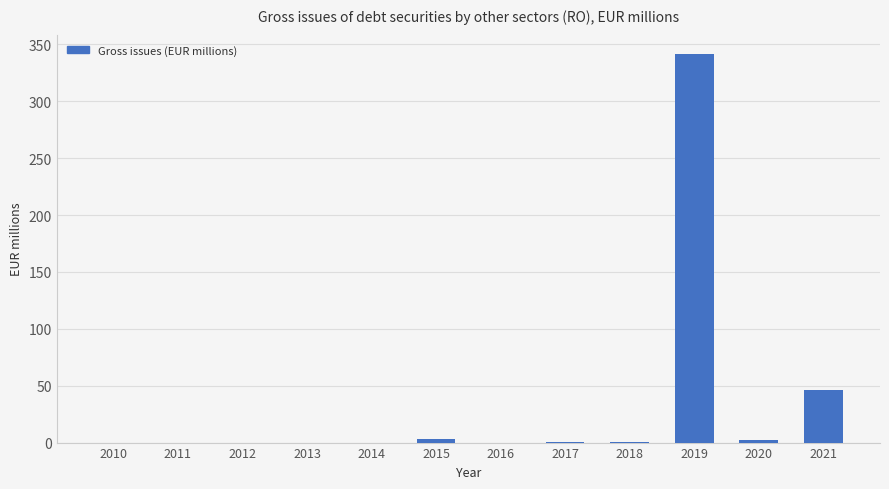

How many distinct data groups are displayed?

1